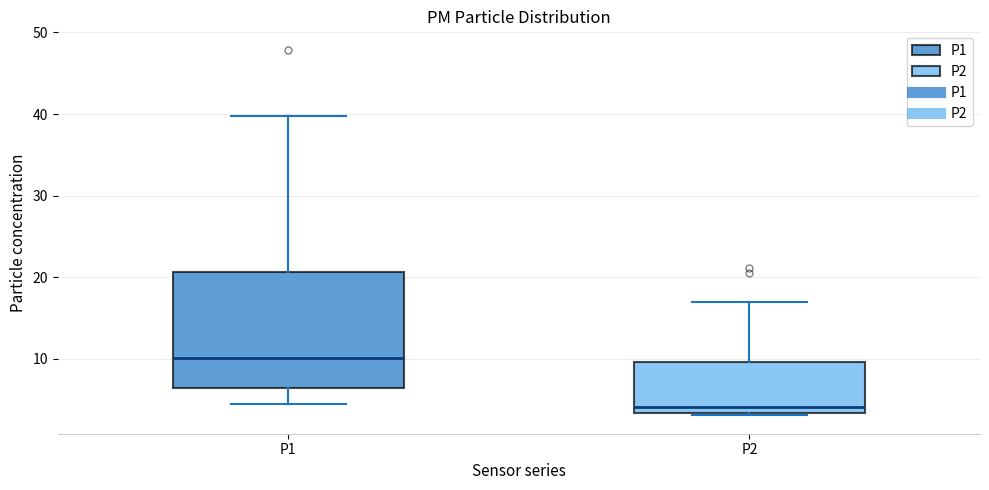

Comparing the boxes themselves (not the whiskers), which one is the tallest?

P1